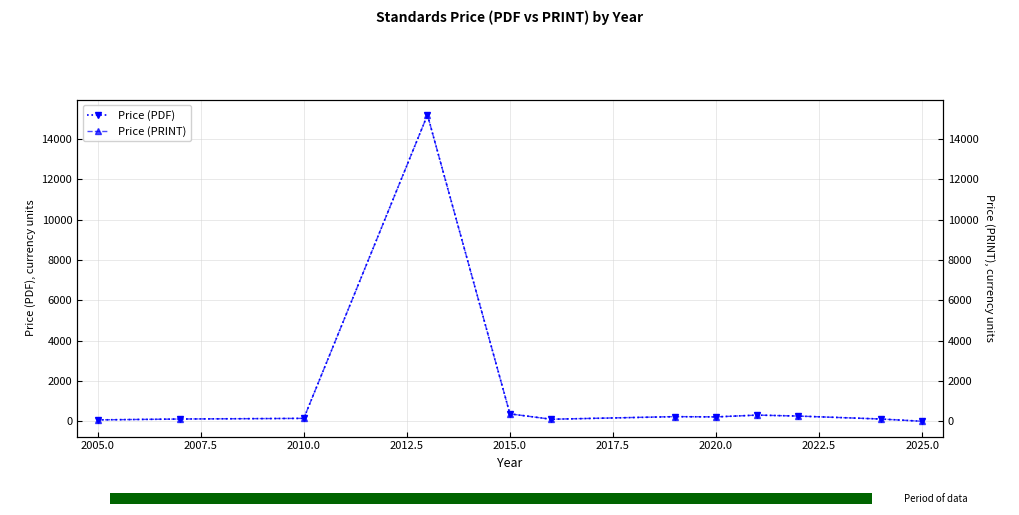

At which category does the chart reach its minimum across all series?

2025.0